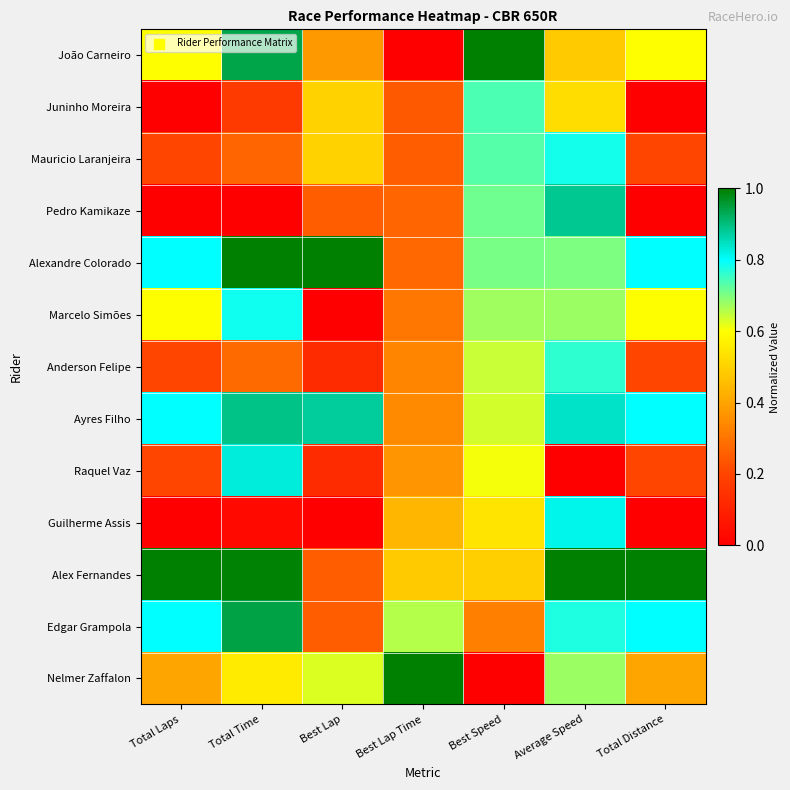

At how many categories does at least one series exceed 0?

7